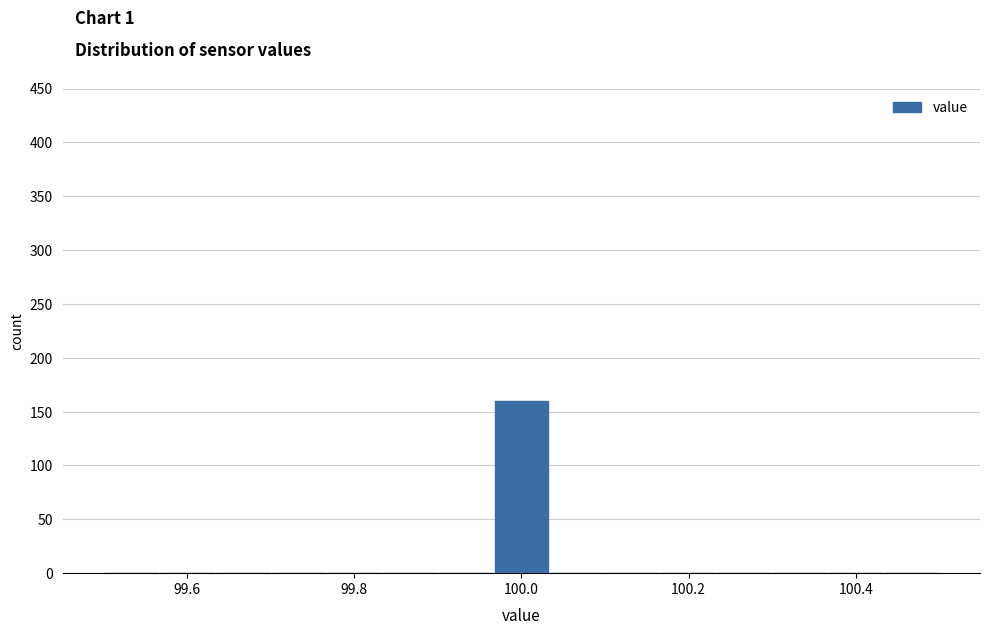

Read against the x-axis, roughly where is the centre of the tallest bar?

100.00